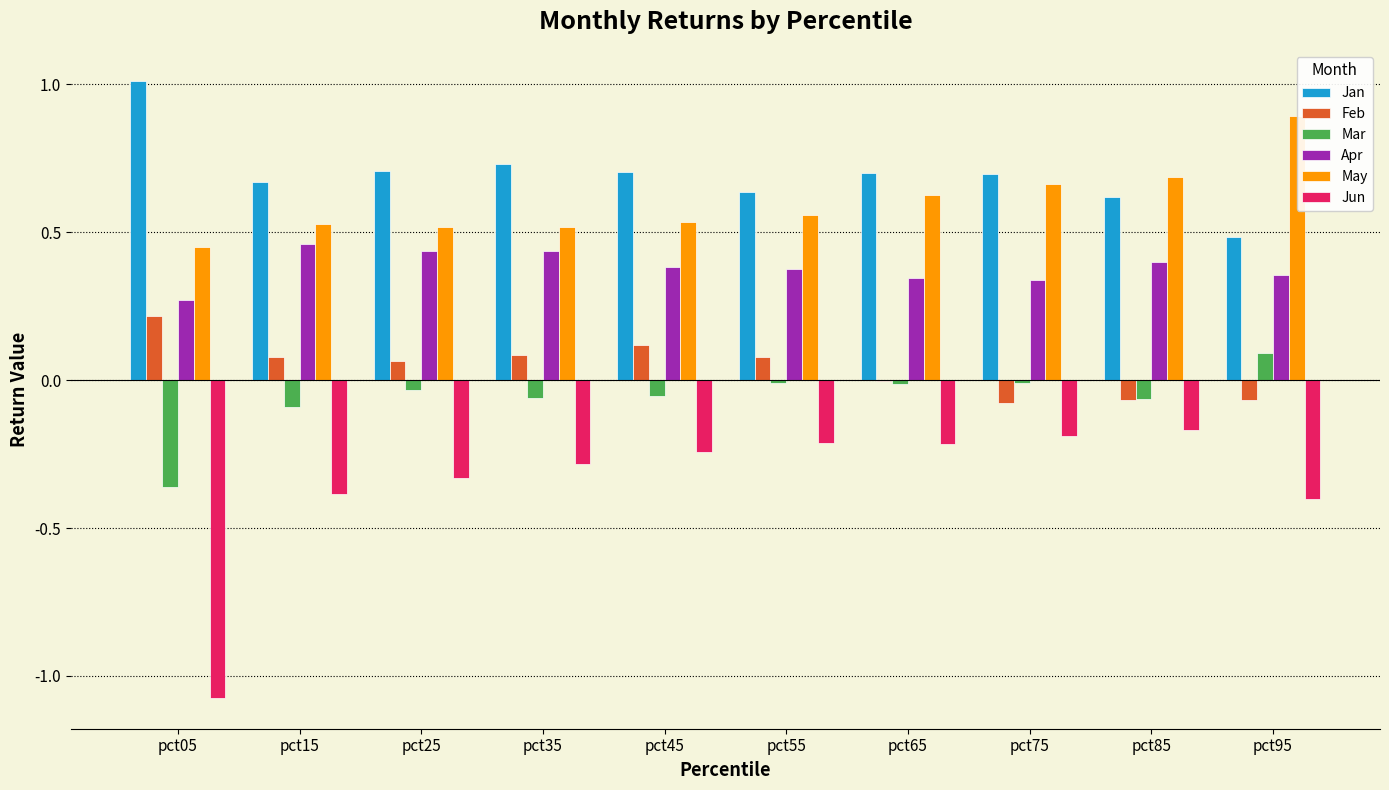

Is it true that Apr equals 0.4 at pct95?

True